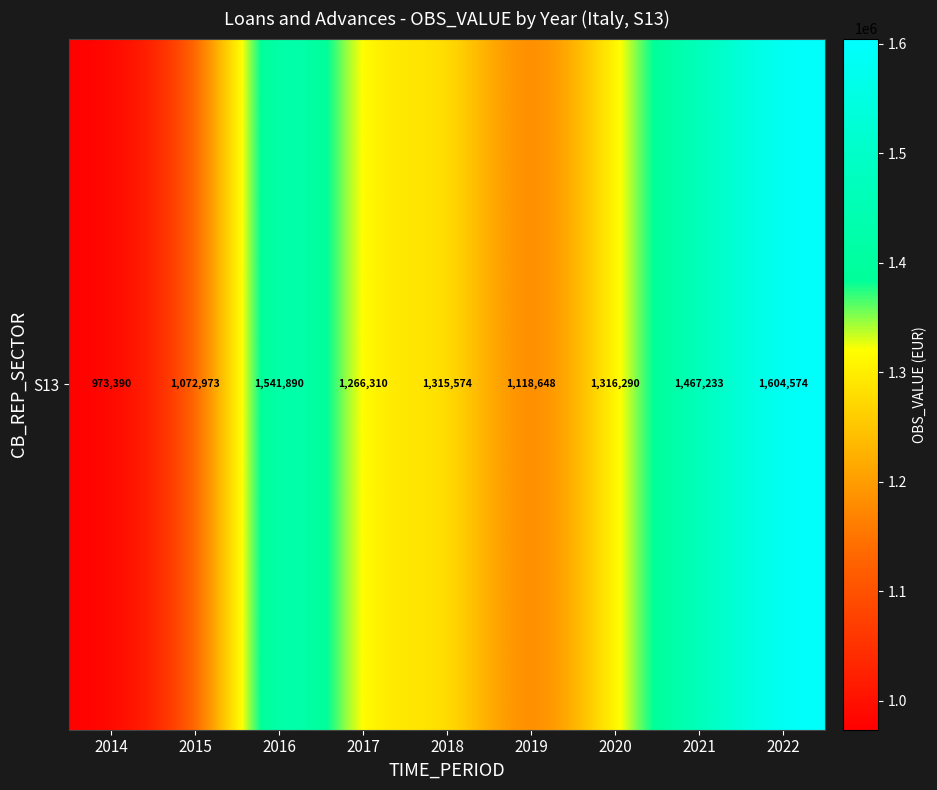

Reading left to right, extract all data points from this chart.

2014=973390	2015=1072973	2016=1541890	2017=1266310	2018=1315574	2019=1118648	2020=1316290	2021=1467233	2022=1604574